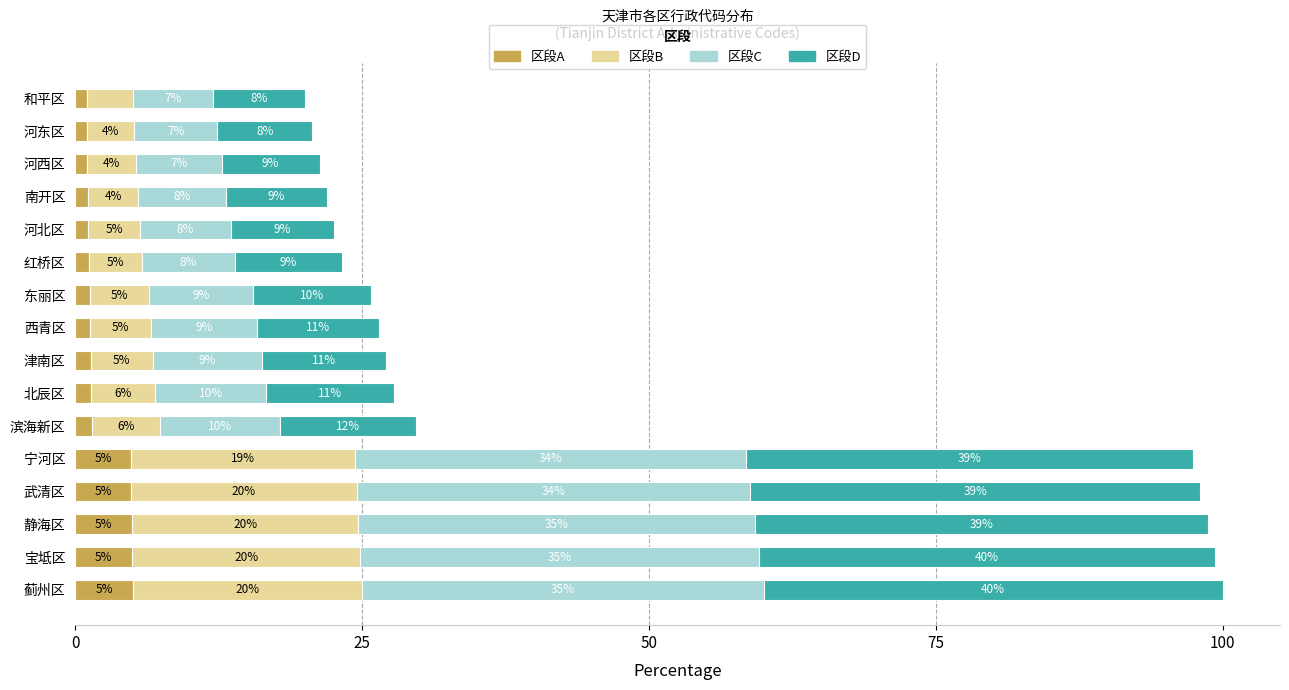

What is the value of the 区段D bar at the 12th from the left?

39.0